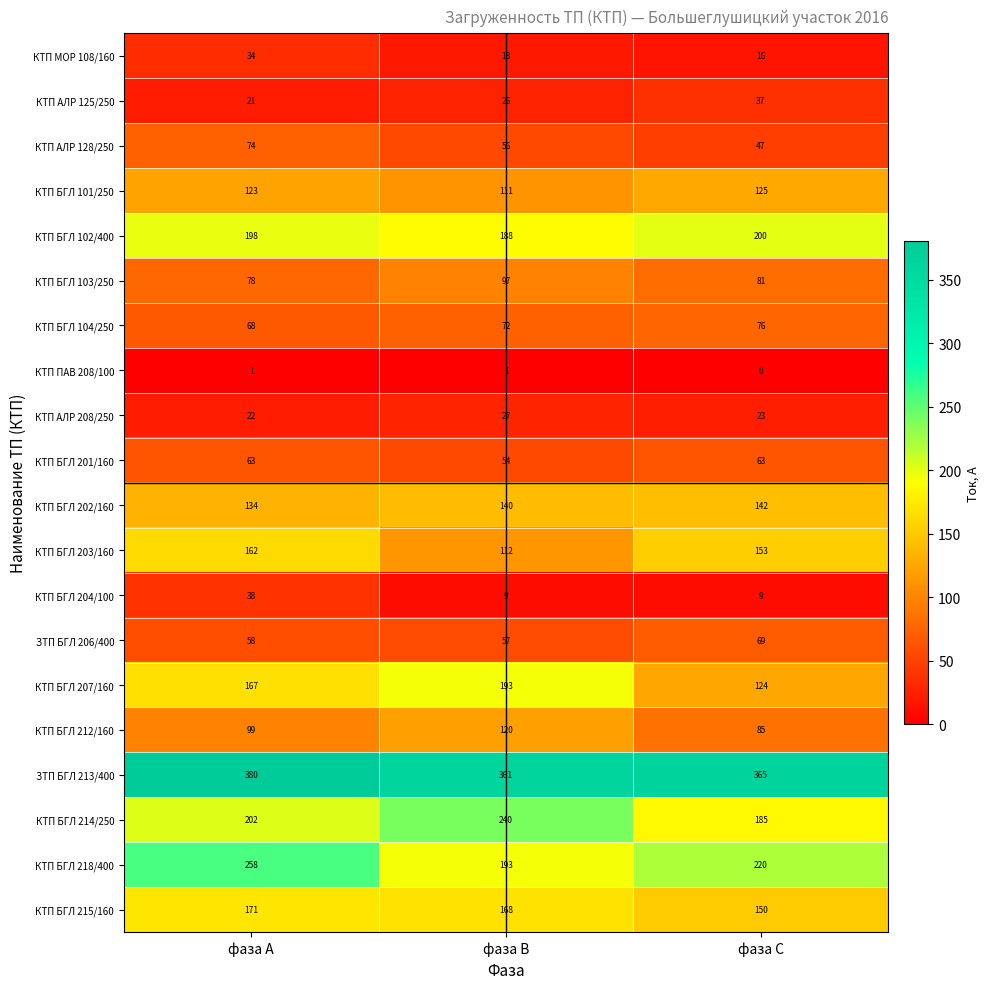

The КТП АЛР 128/250 series shows 74 at фаза А. True or false?

True